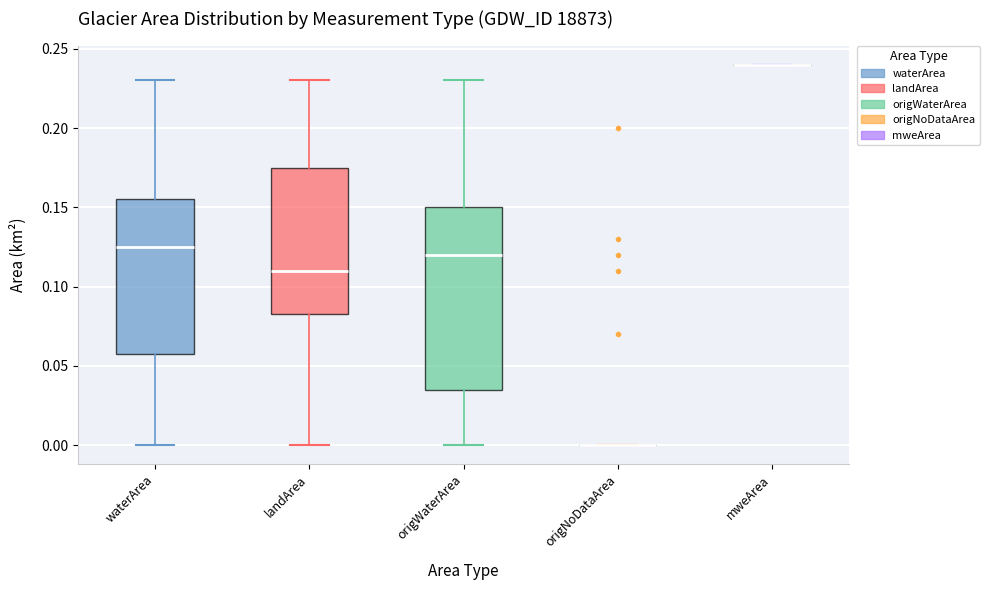

Which box is the tallest, from its lower edge to its upper edge?

origWaterArea